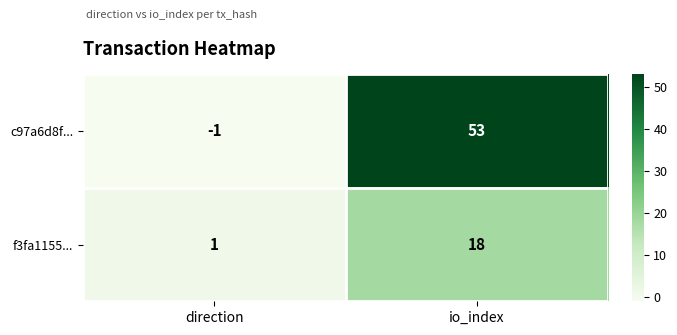

True or false: f3fa1155... has a value of 27 at io_index.

False